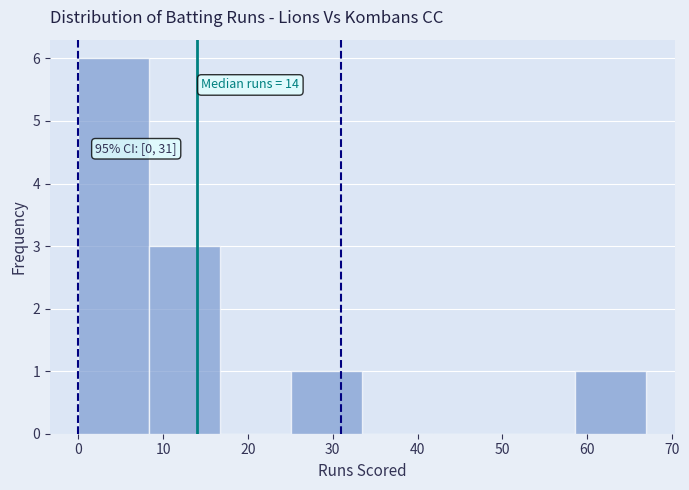

Which range on the x-axis has the tallest bar?

0 to 8